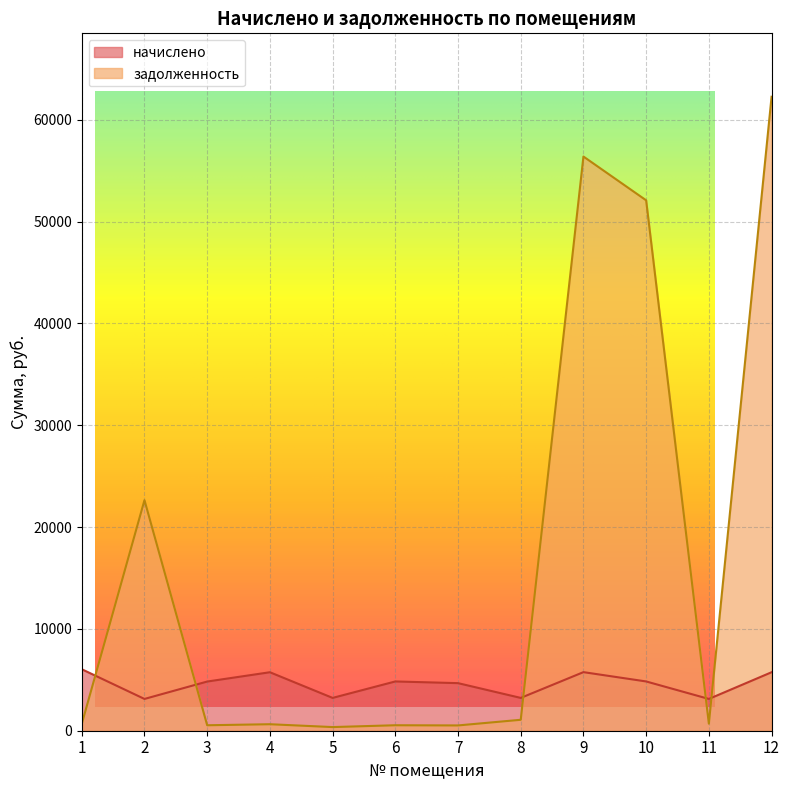

Which series has the widest spread of values?

задолженность